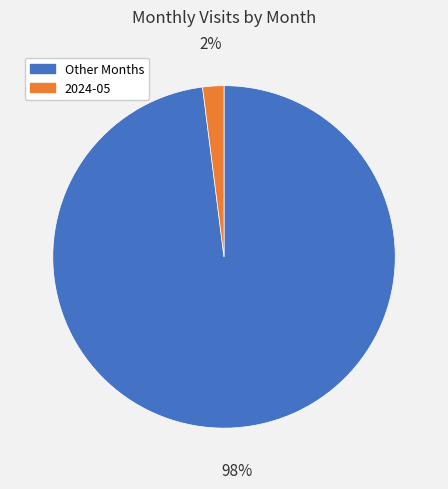

Does any single category account for the majority?

Yes